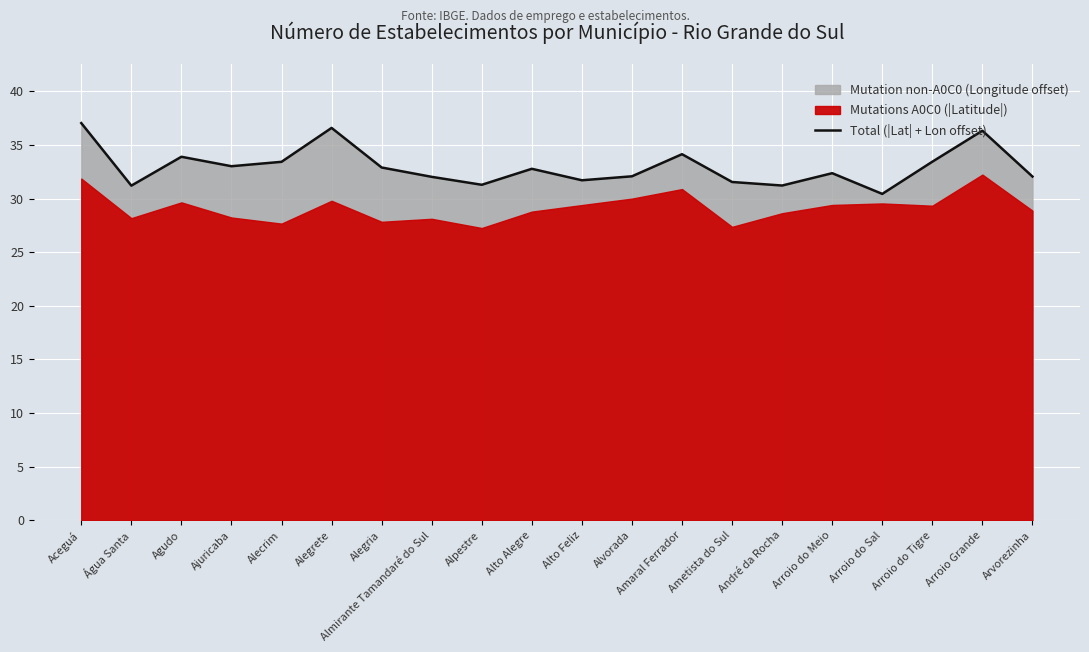

How many points are higher than both their immediate neighbors (excluding endpoints)?

6